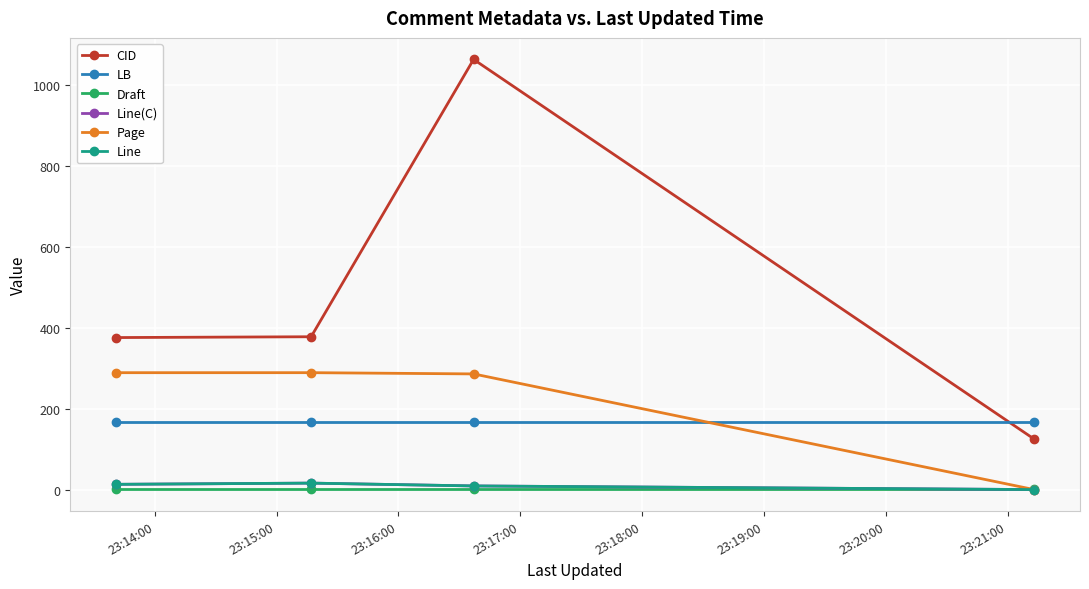

What is the value of the Draft point at the 3rd from the left?

1.0